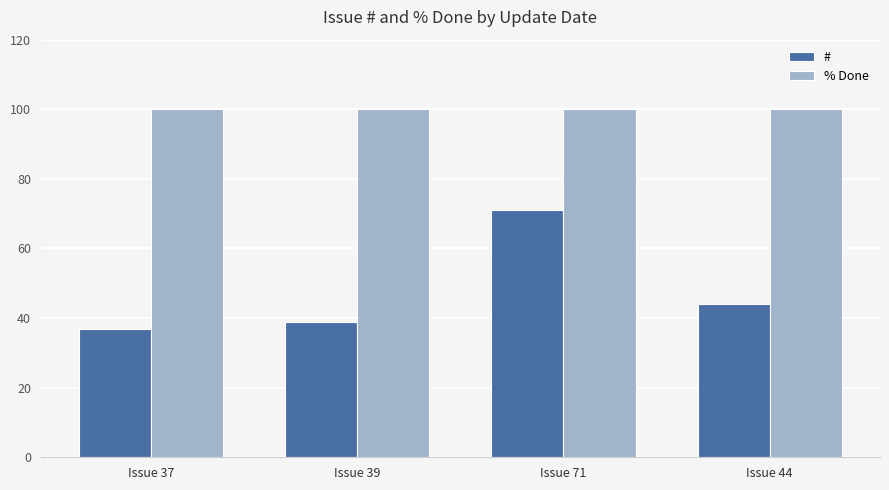

The value of # at Issue 44 is 61. True or false?

False